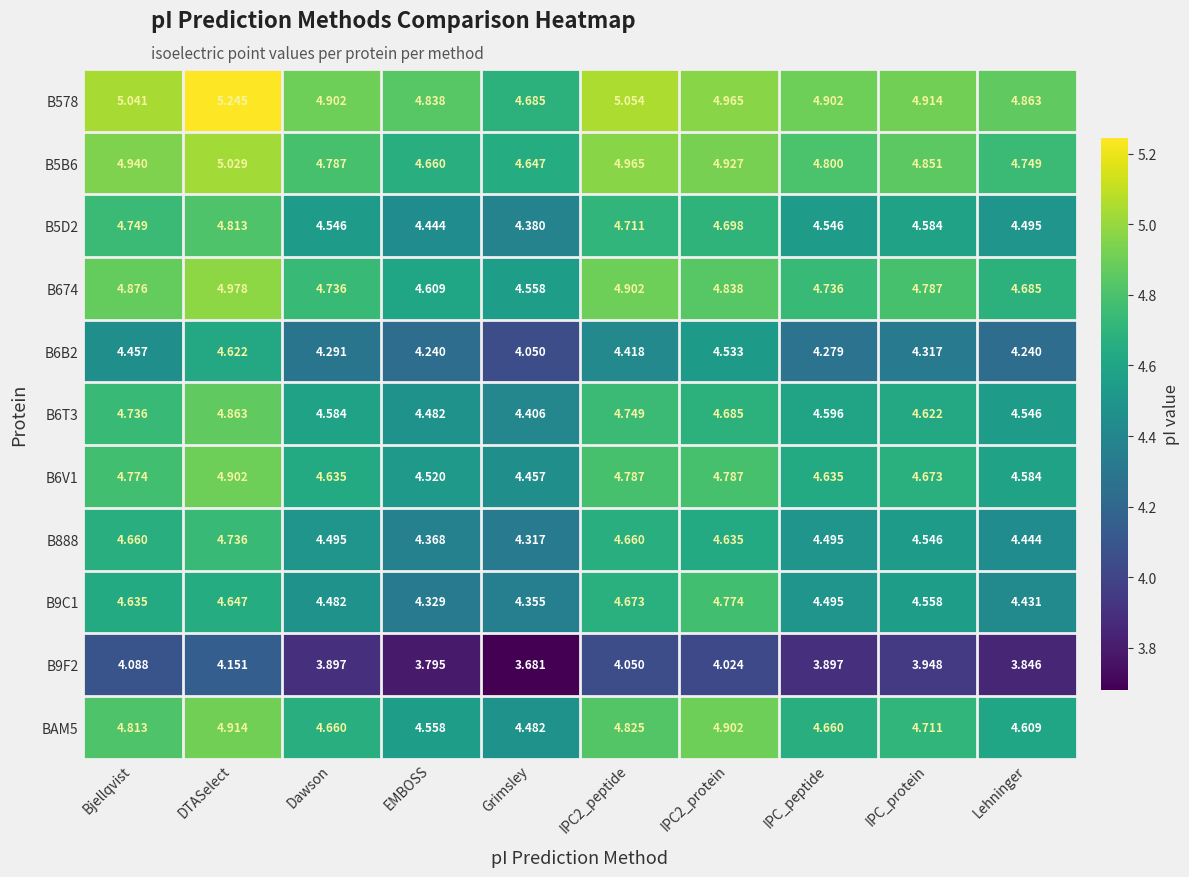

Which category has the lowest value in the B6B2 series?

Grimsley